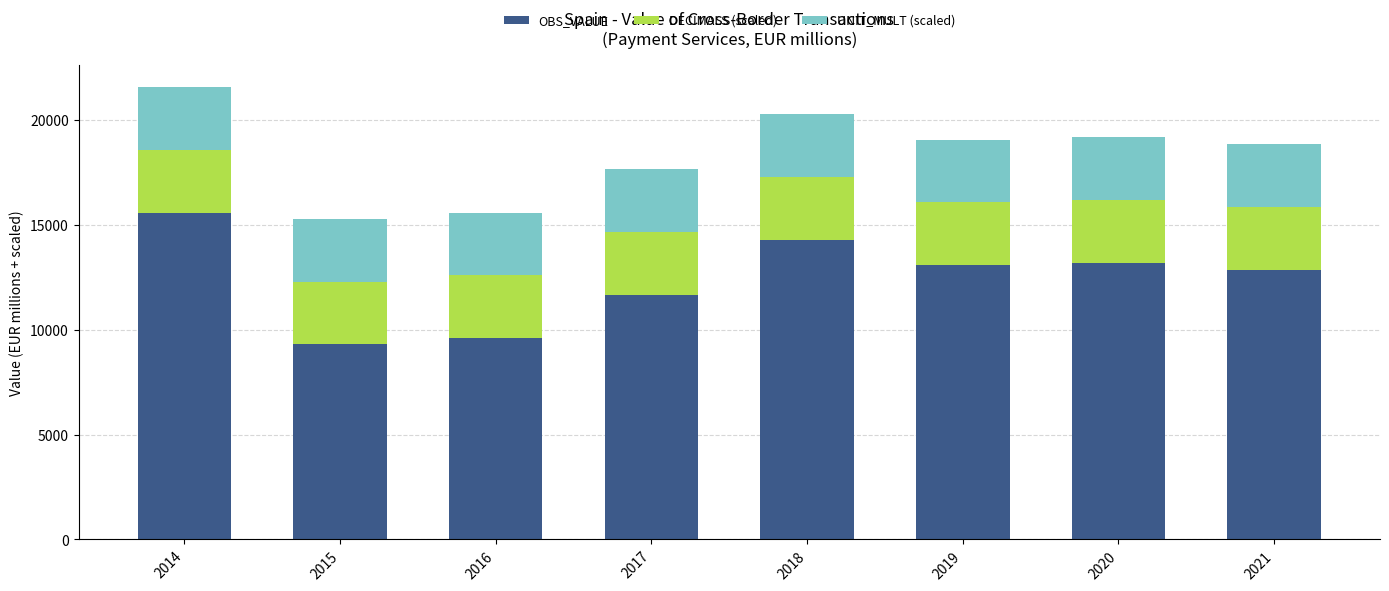

At which category is the sum across all series the highest?

2014